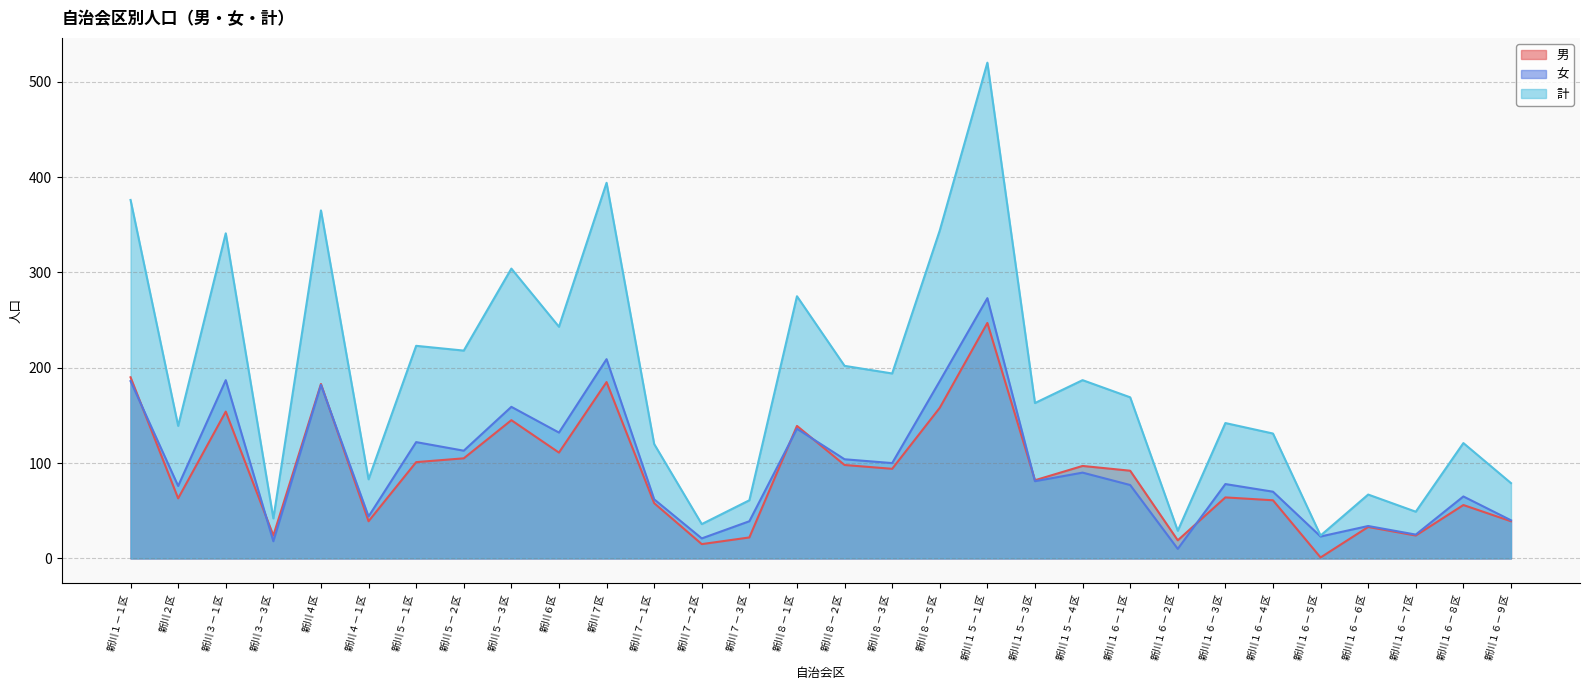

Where is the first local minimum for 計?

新川２区